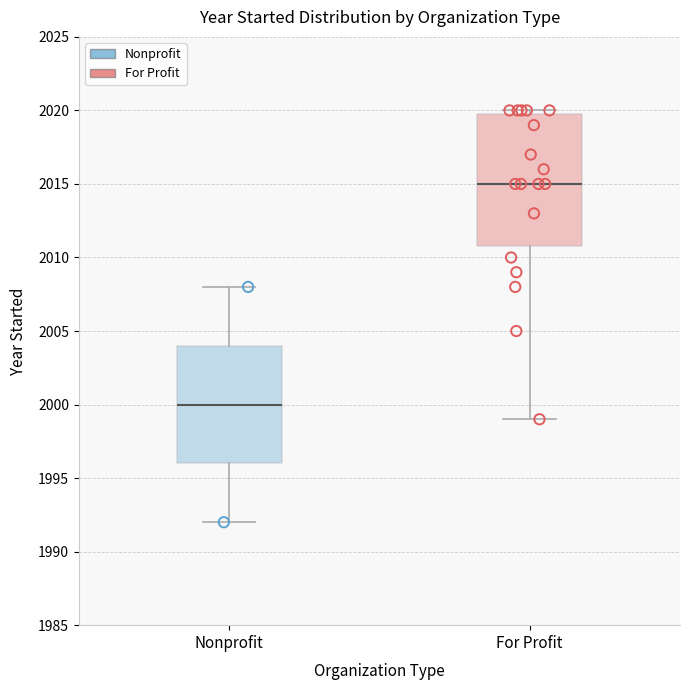

Which box's median line is the lowest?

Nonprofit